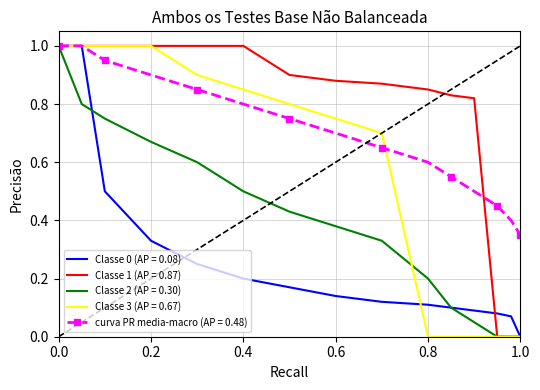

The Classe 3 (AP = 0.67) series shows 0.2 at 0.4. True or false?

False